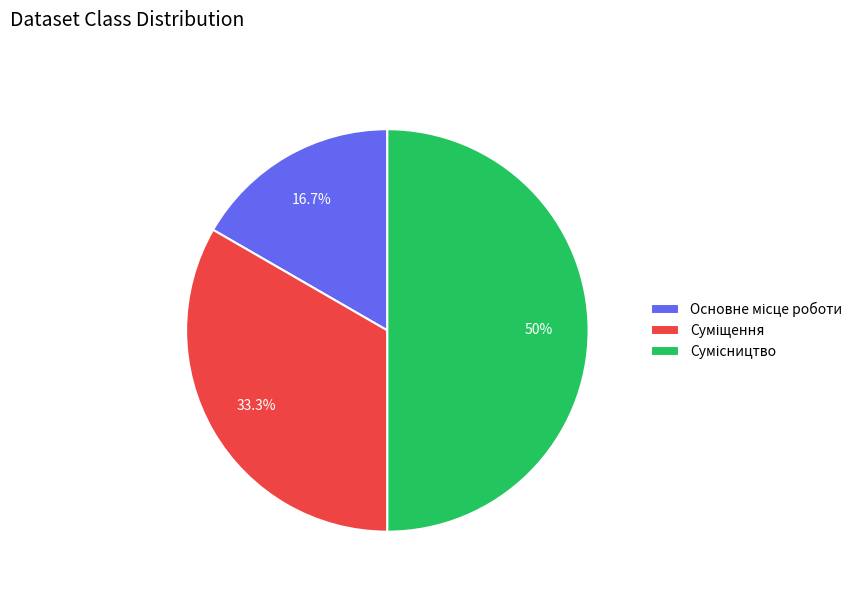

Combined, do Суміщення and Основне місце роботи account for over 50%?

No